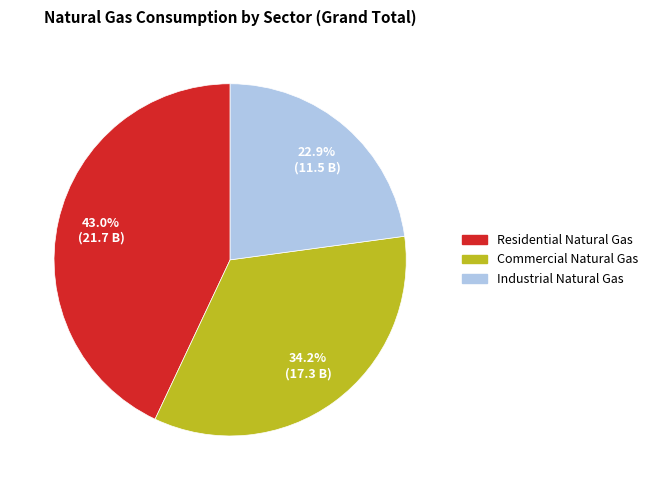

Count the number of slices in the pie.

3